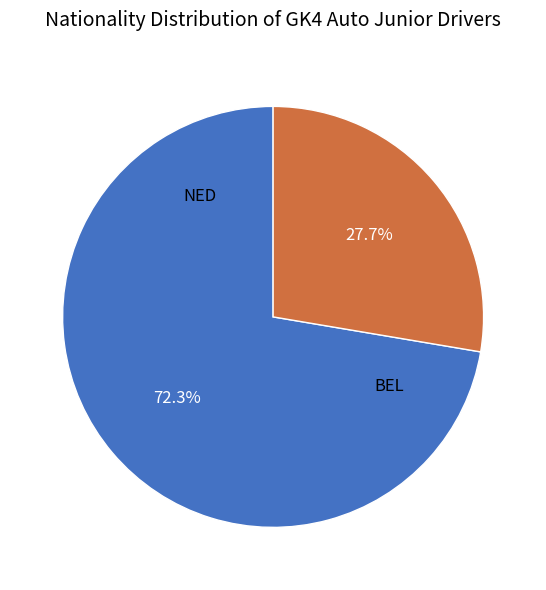

Is BEL the majority of the pie?

No